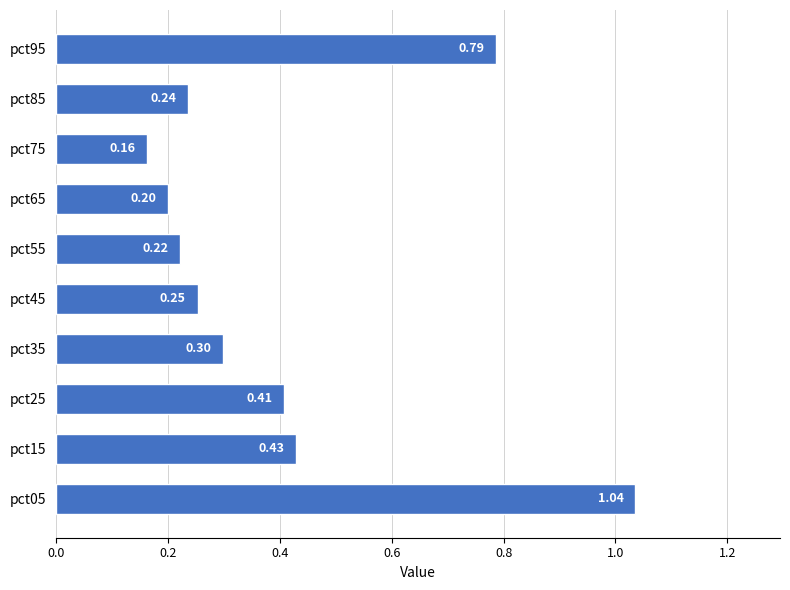

Rank the categories by value from lowest to highest.

pct75, pct65, pct55, pct85, pct45, pct35, pct25, pct15, pct95, pct05